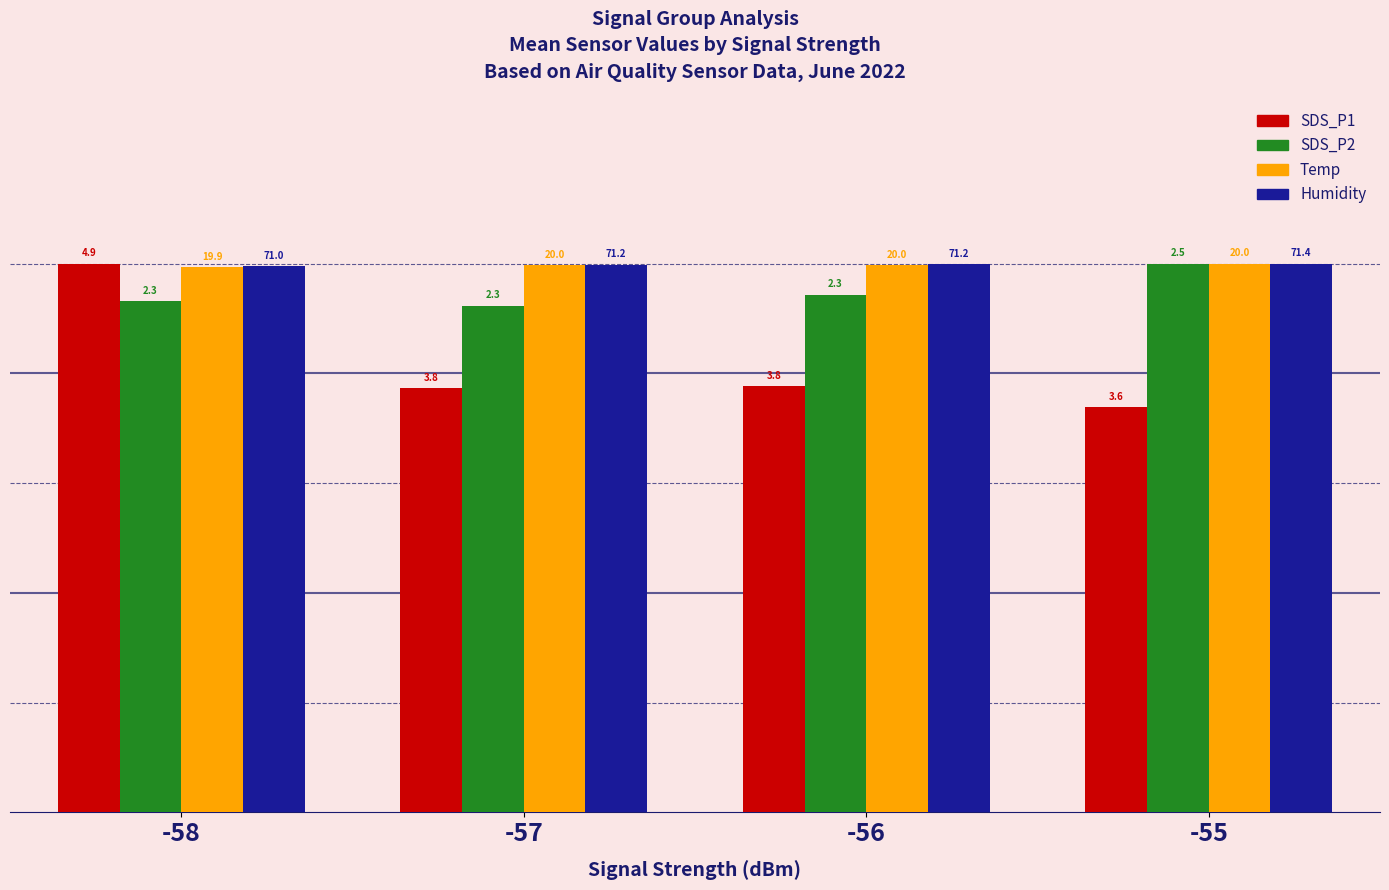

How many groups of bars are there?

4